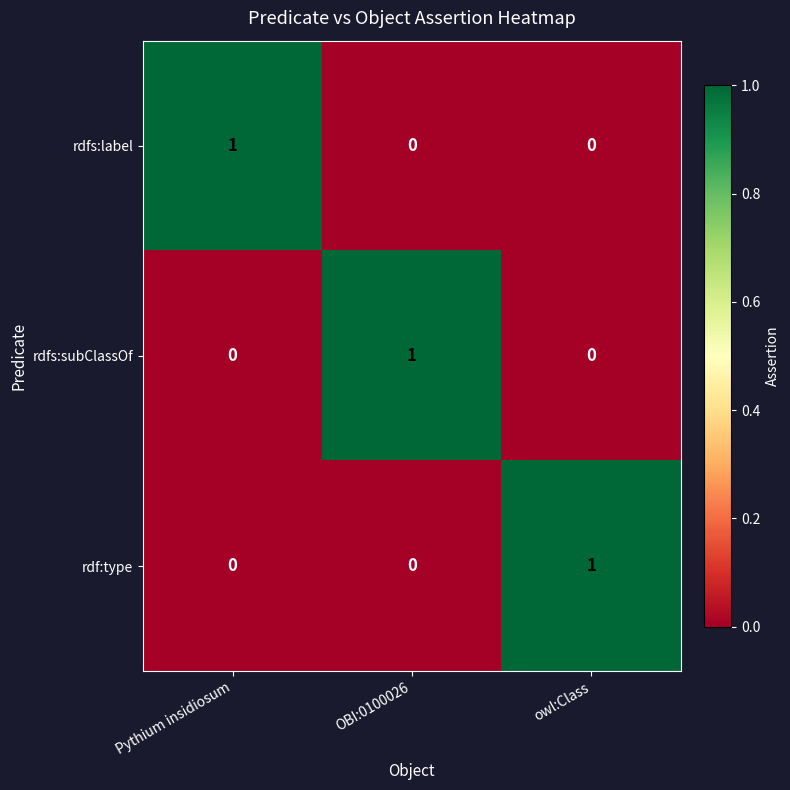

Count the rdf:type values in the range 0 to 1.

3